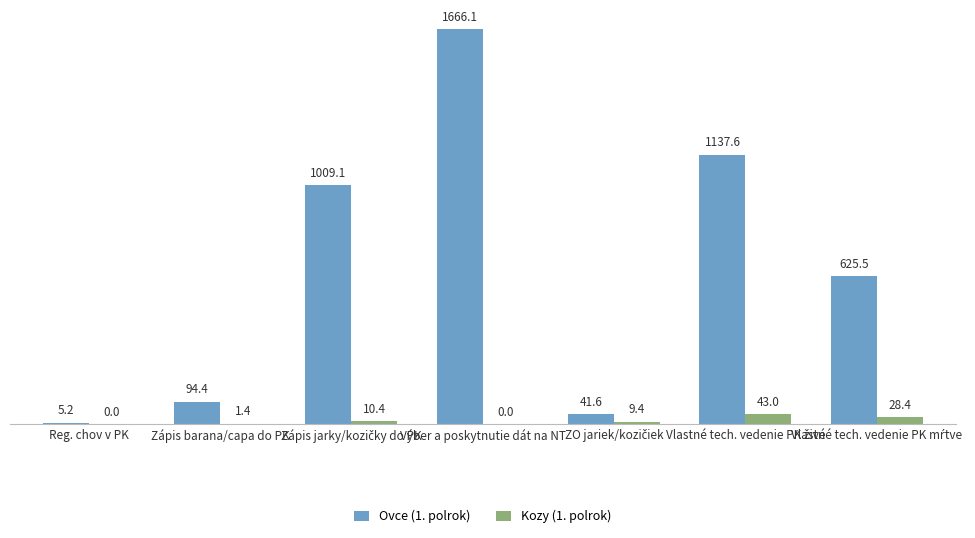

Is it true that Kozy (1. polrok) equals 0.0 at Výber a poskytnutie dát na NT?

True